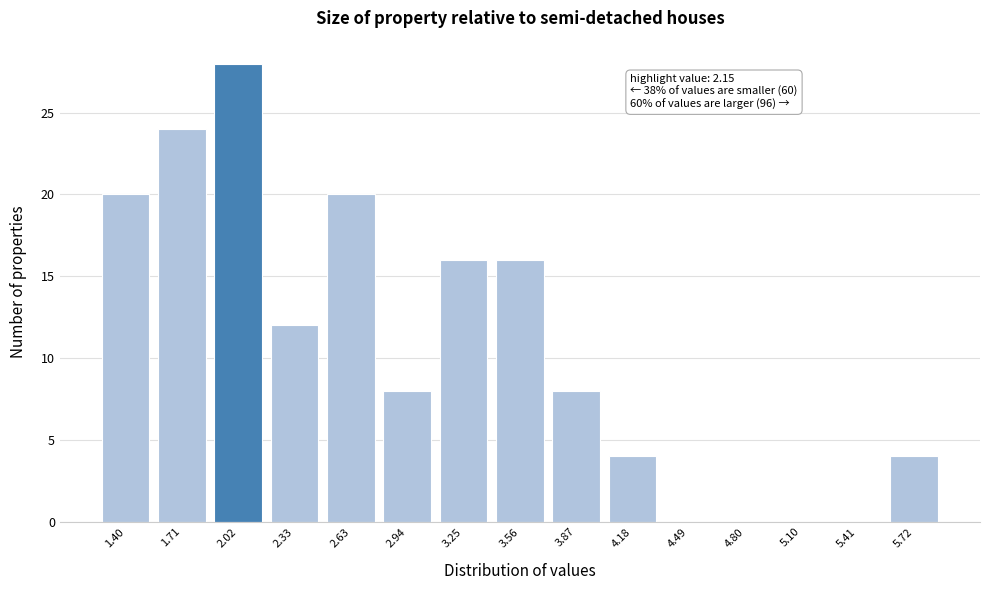

Reading left to right, extract all data points from this chart.

1.40=20	1.71=24	2.02=28	2.33=12	2.63=20	2.94=8	3.25=16	3.56=16	3.87=8	4.18=4	4.49=0	4.80=0	5.10=0	5.41=0	5.72=4